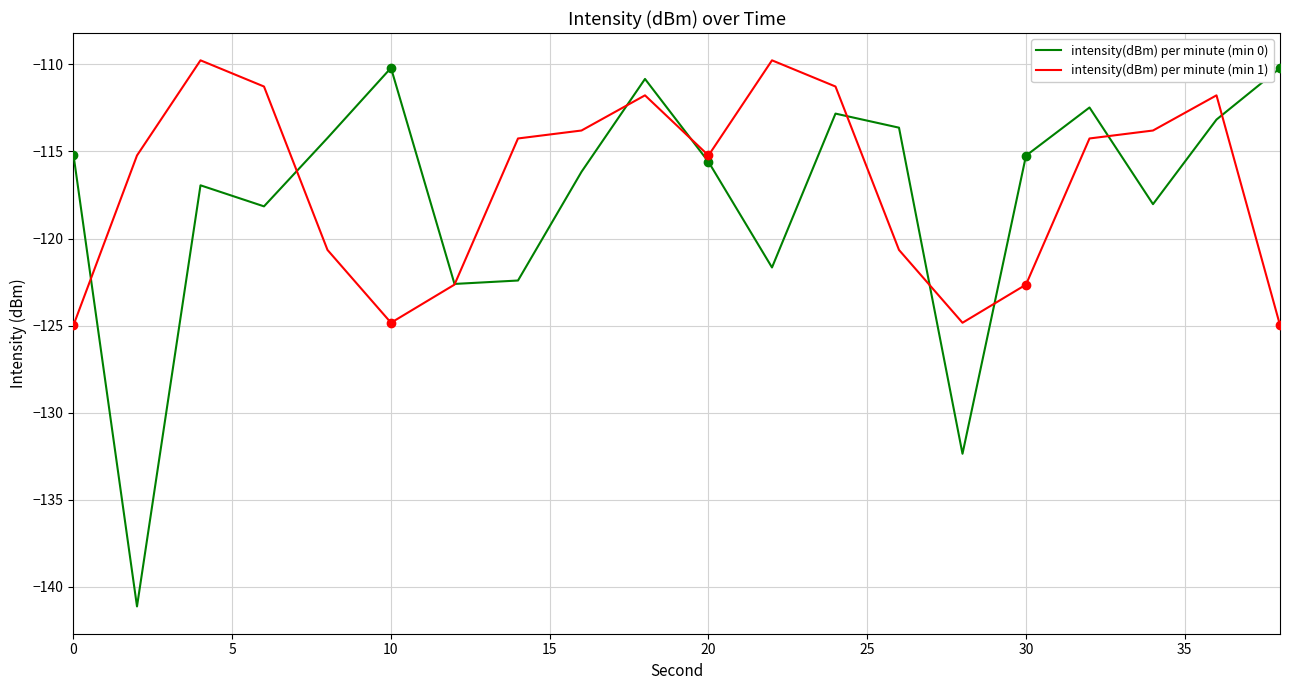

Is it true that intensity(dBm) per minute (min 0) equals -115.2 at 30?

True